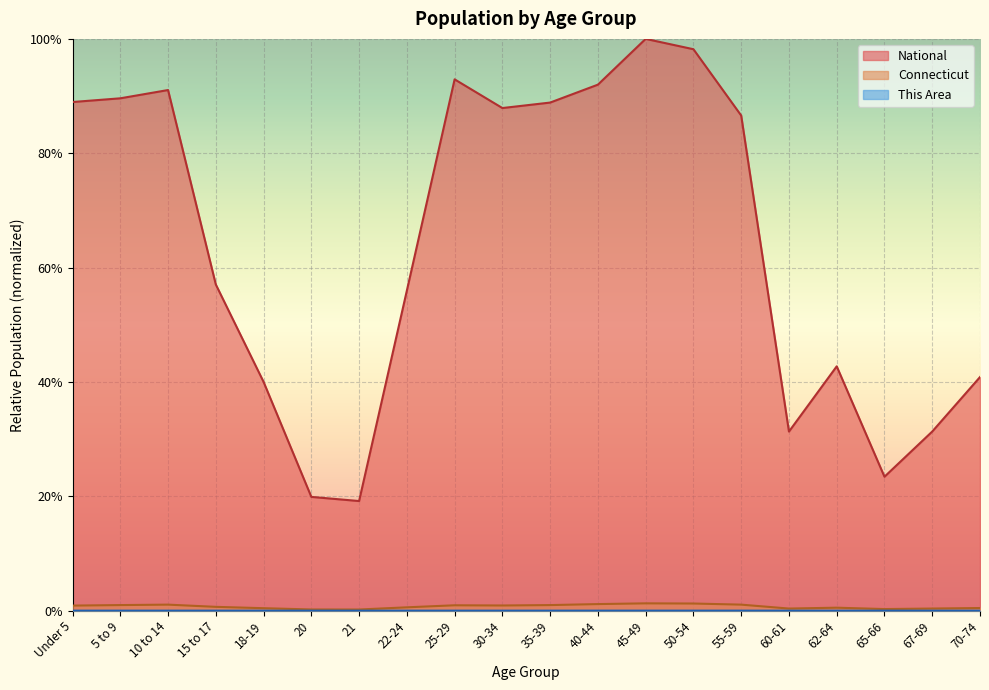

True or false: National has a value of 0.6 at 22-24.

True